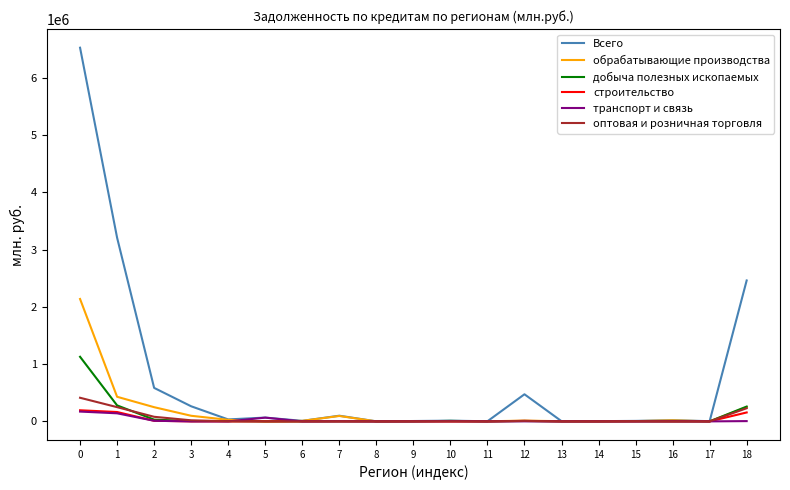

What is the highest value of the обрабатывающие производства series?

2136989